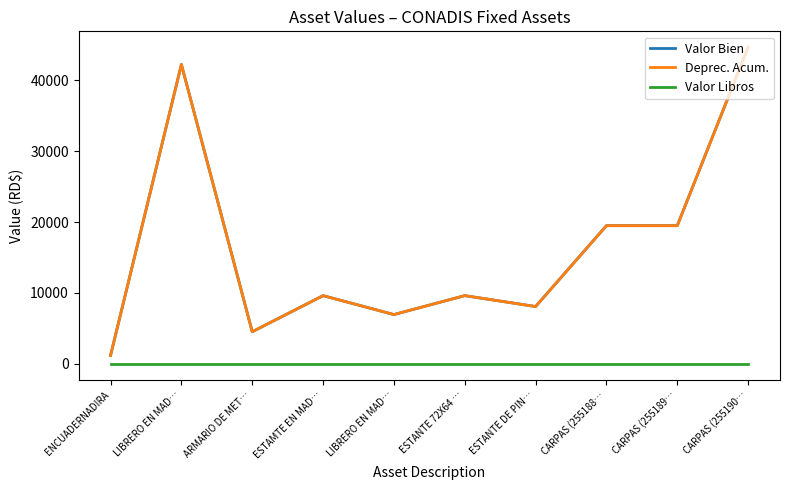

How many lines are shown in the chart?

3